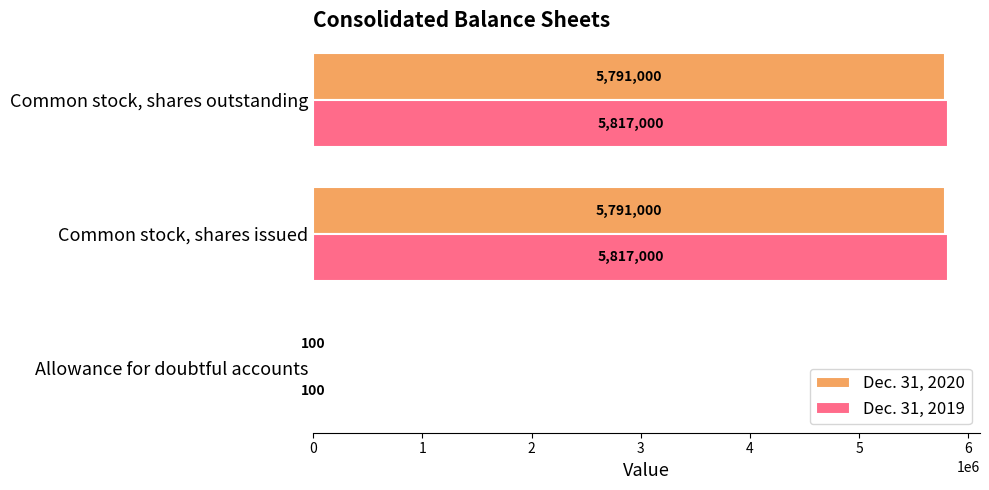

How many Dec. 31, 2019 values are between 100 and 5817000?

3